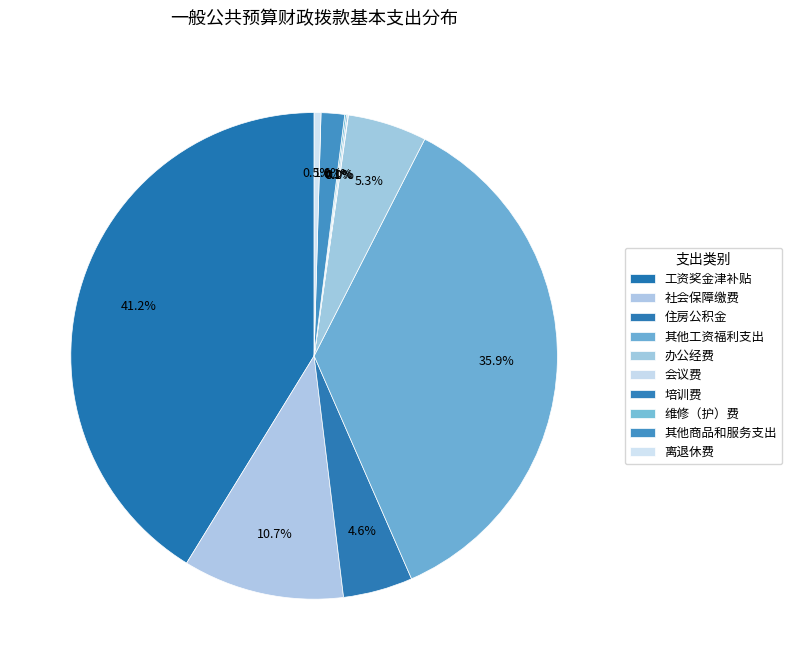

How many slices are in this pie chart?

10